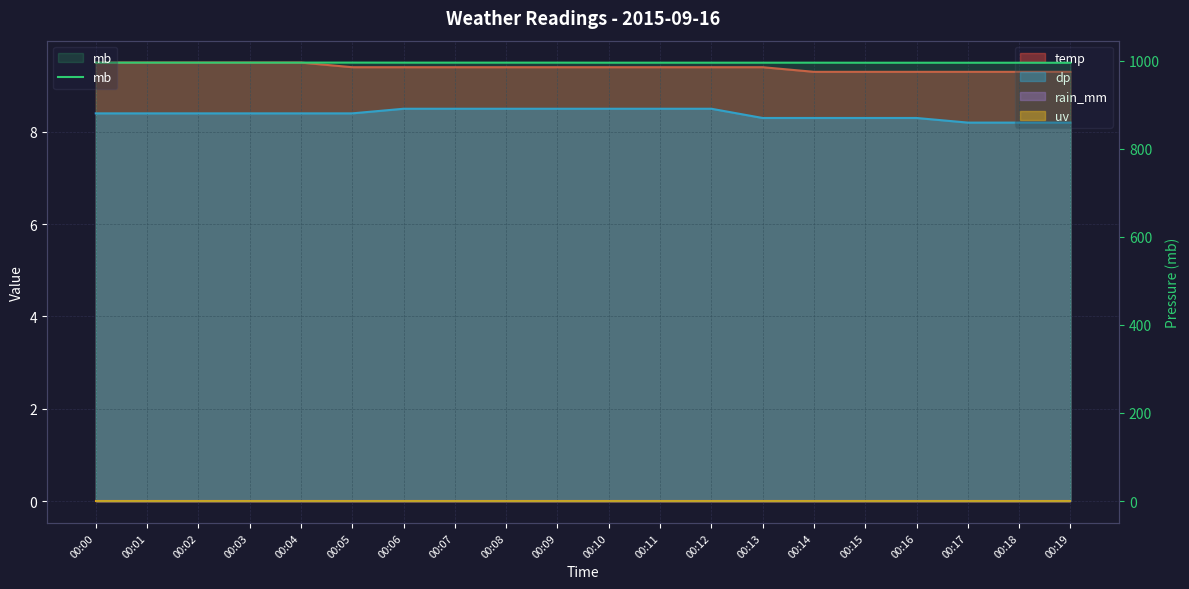

At which label is the value closest to 995?

00:15